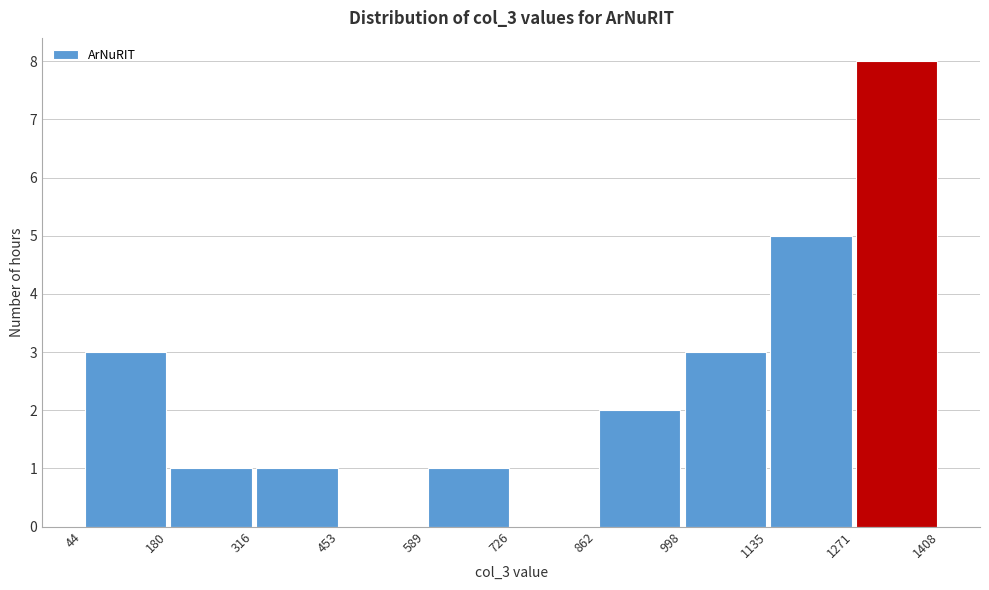

Reading left to right, transcribe this chart: for each bar, give the range it covers on the x-axis and its height. The values are not printed on the chart, so give them approximately, as read against the axis.

44 to 180: 3
180 to 316: 1
316 to 453: 1
453 to 589: 0
589 to 726: 1
726 to 862: 0
862 to 998: 2
998 to 1135: 3
1135 to 1271: 5
1271 to 1408: 8